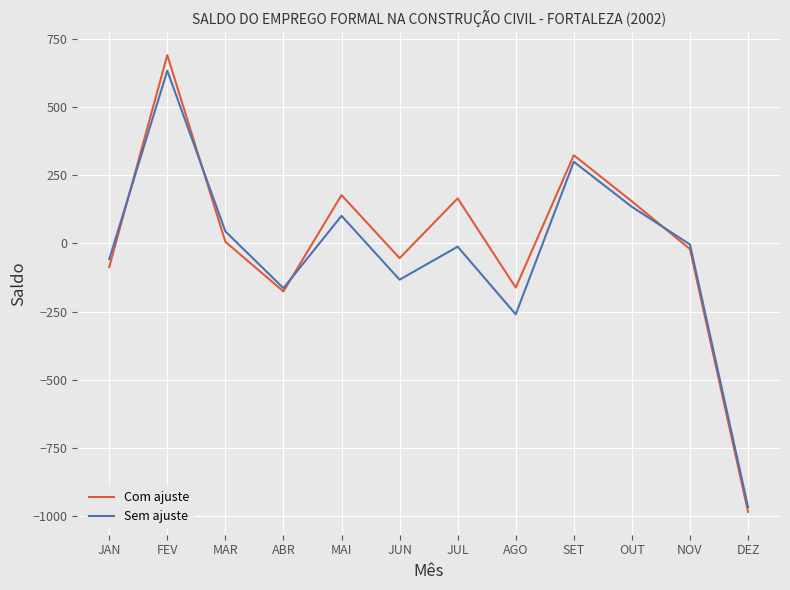

Rank the series at MAI from highest to lowest value.

Com ajuste, Sem ajuste